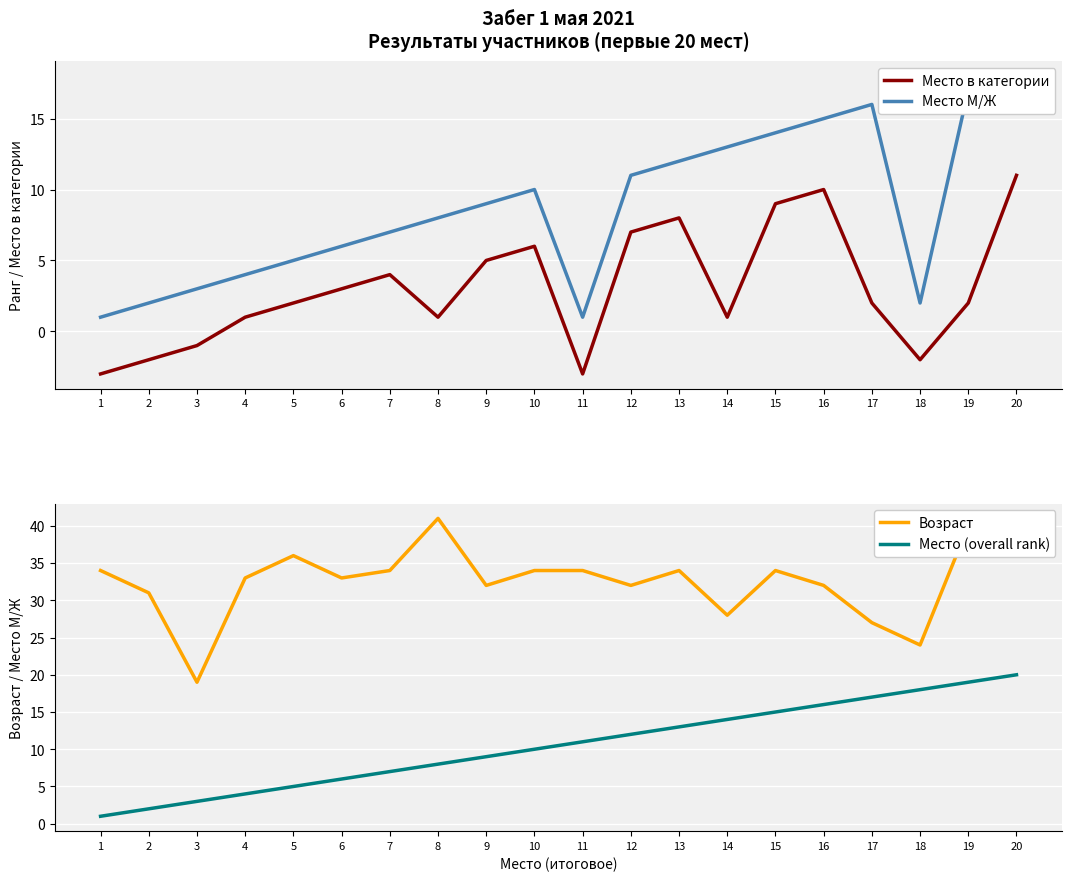

How many lines are shown in the chart?

4